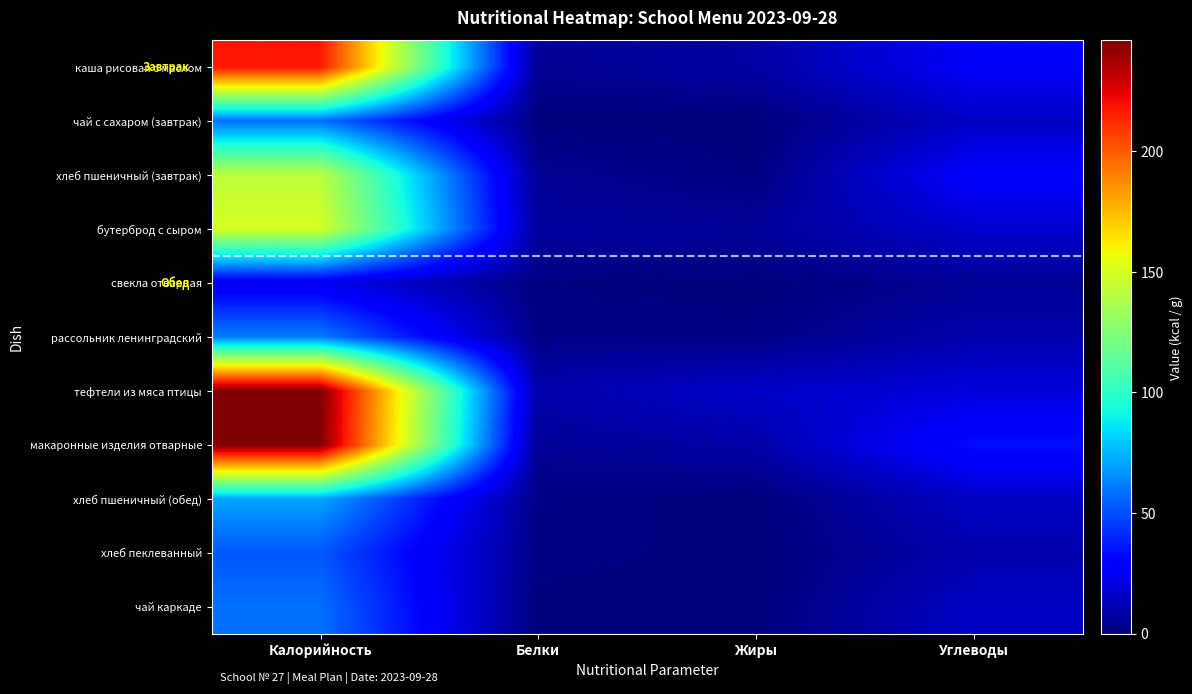

Which has a higher value, Жиры or Белки?

Жиры